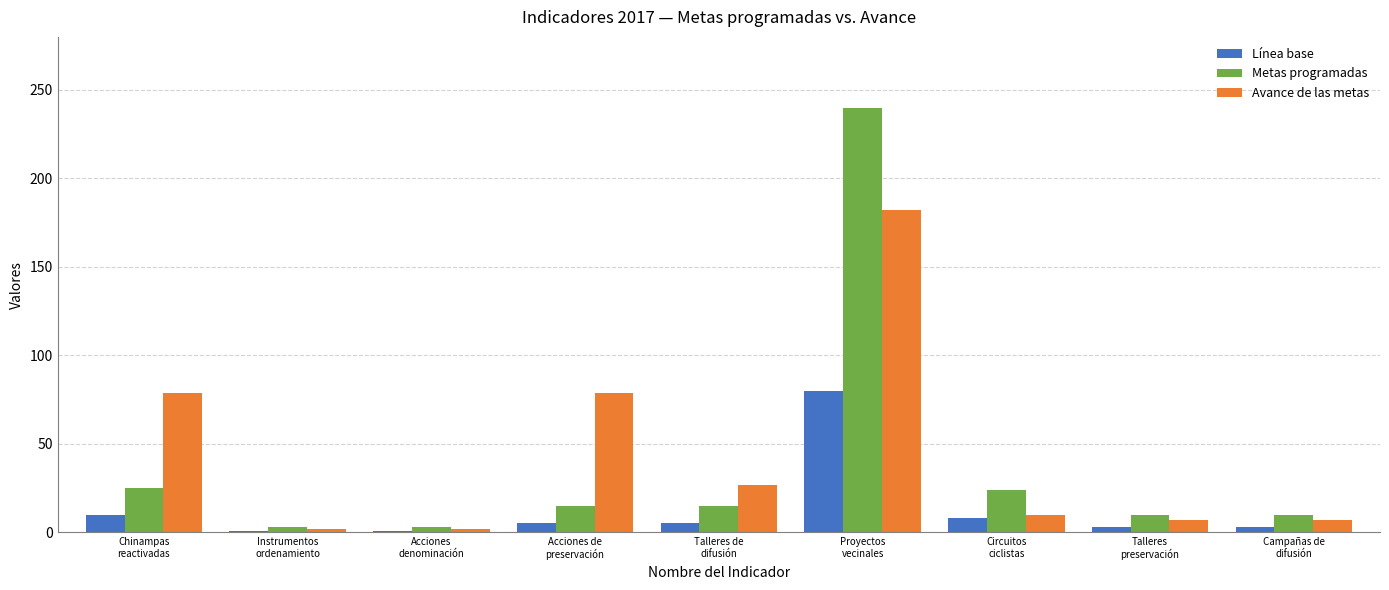

Which series has the largest range (max minus min)?

Metas programadas